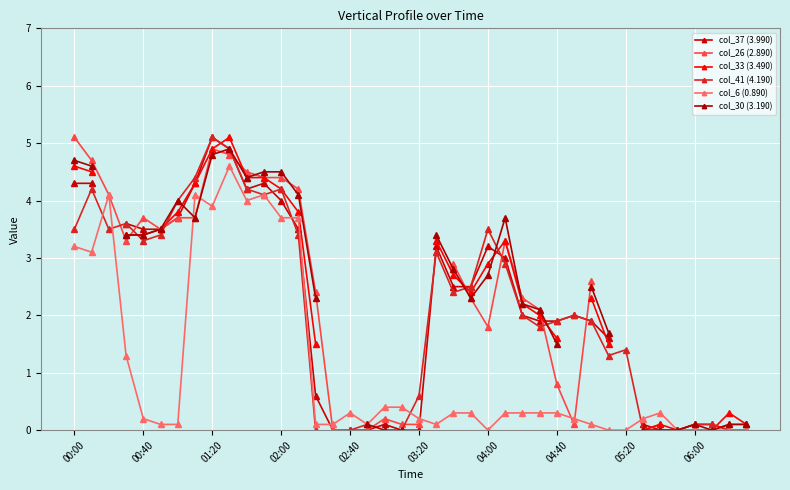

Does the chart display data point markers on the line(s)?

Yes